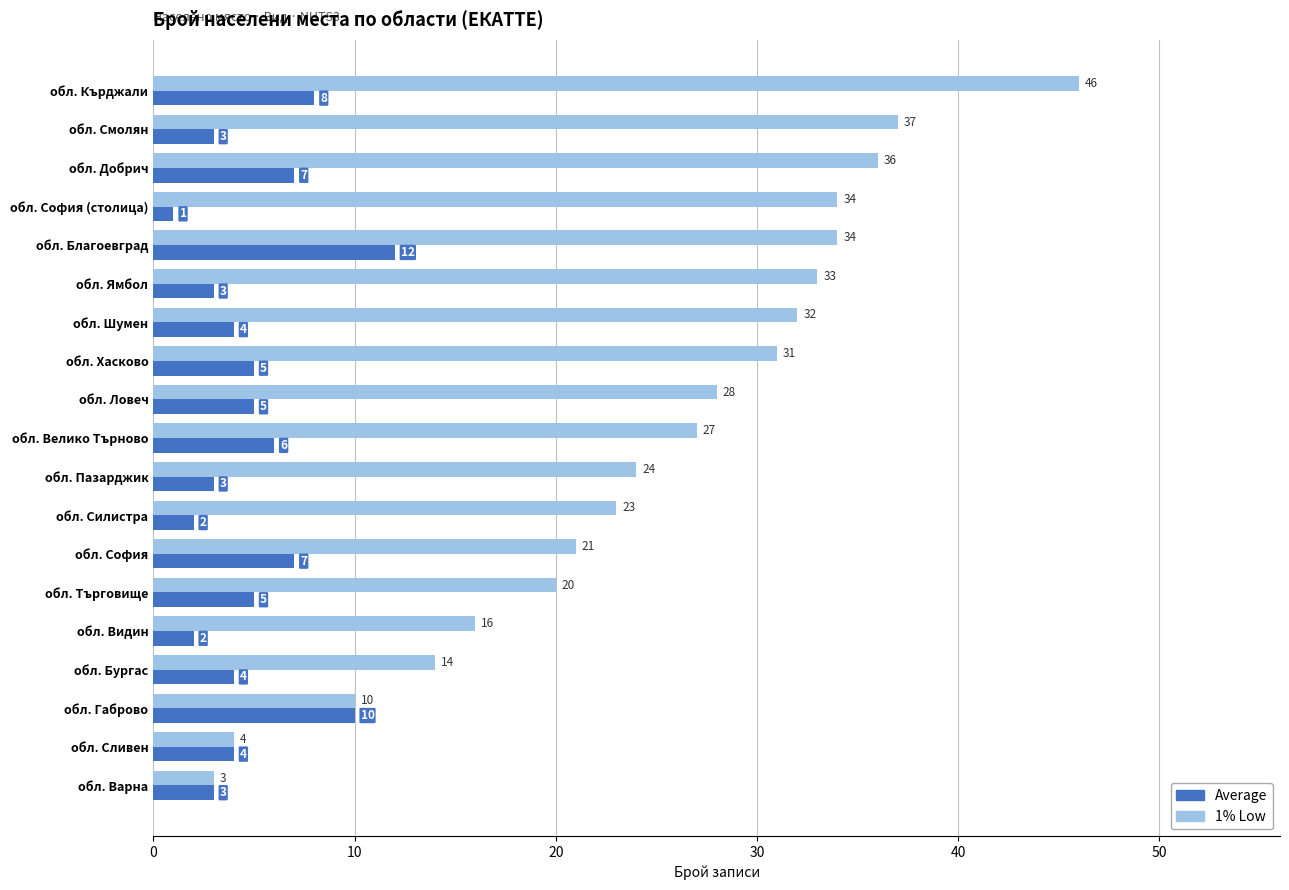

What is the lowest value of the Average series?

1